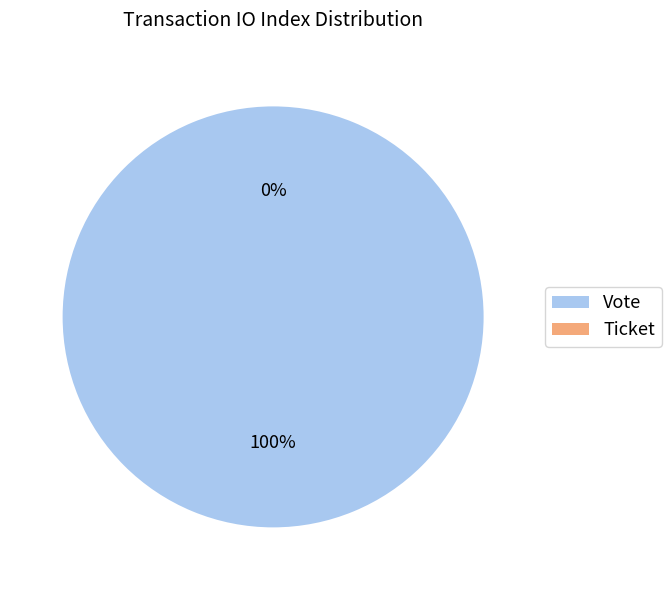

Count the number of slices in the pie.

2